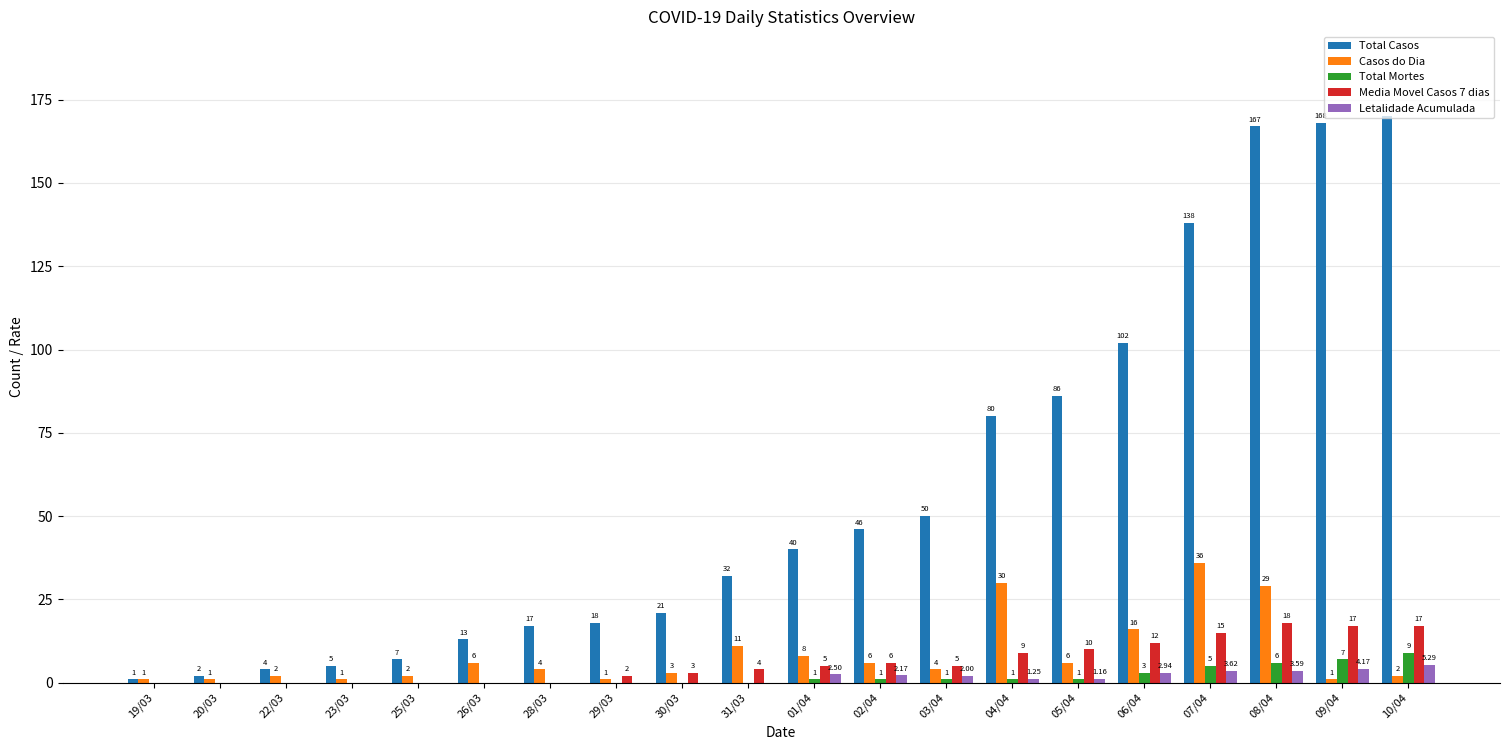

At which category is the sum across all series the highest?

08/04